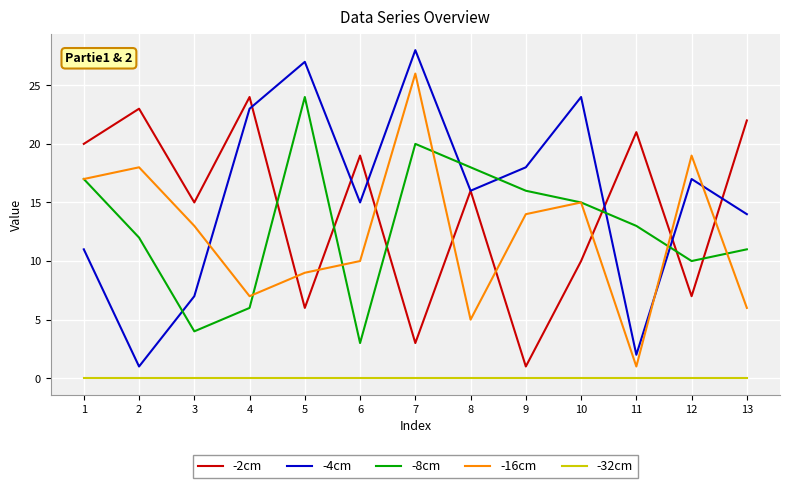

How many interior local peaks does the -2cm series have?

5